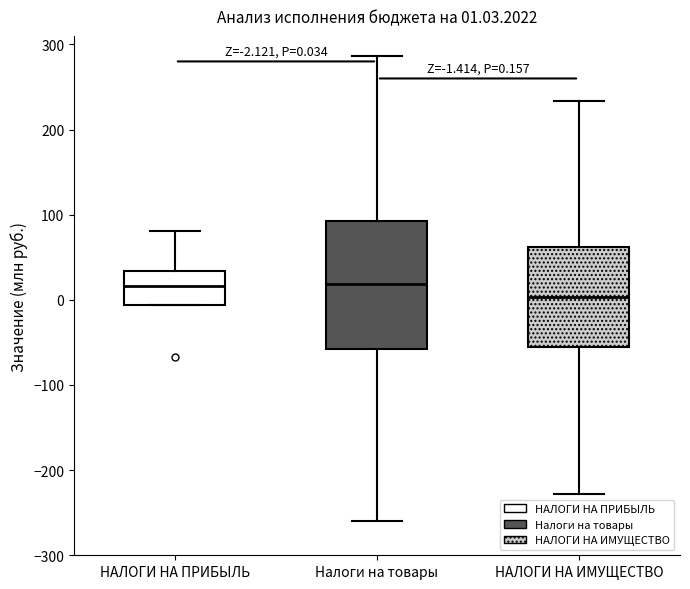

Comparing the boxes themselves (not the whiskers), which one is the tallest?

Налоги на товары